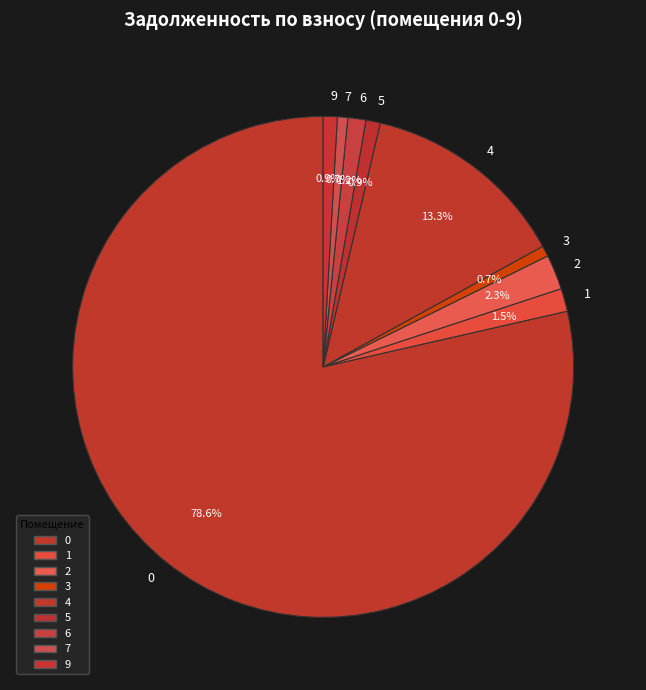

To the nearest percent, what is the average slice percentage?

11%